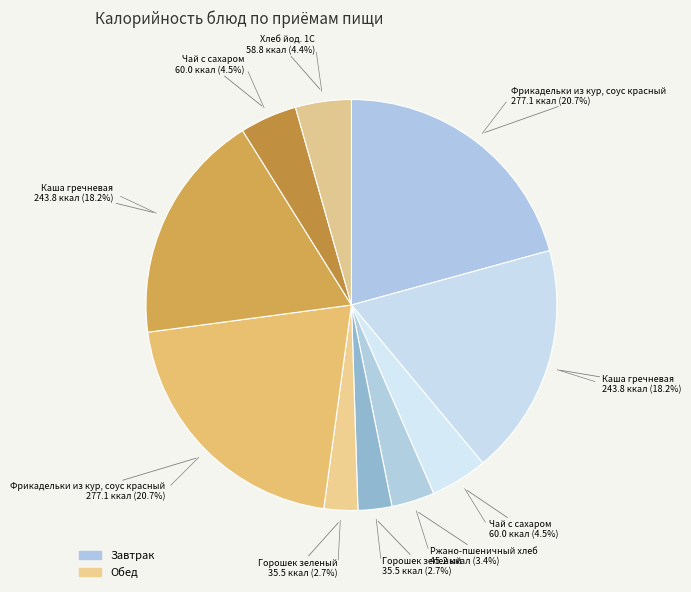

To the nearest percent, what is the average slice percentage?

10%